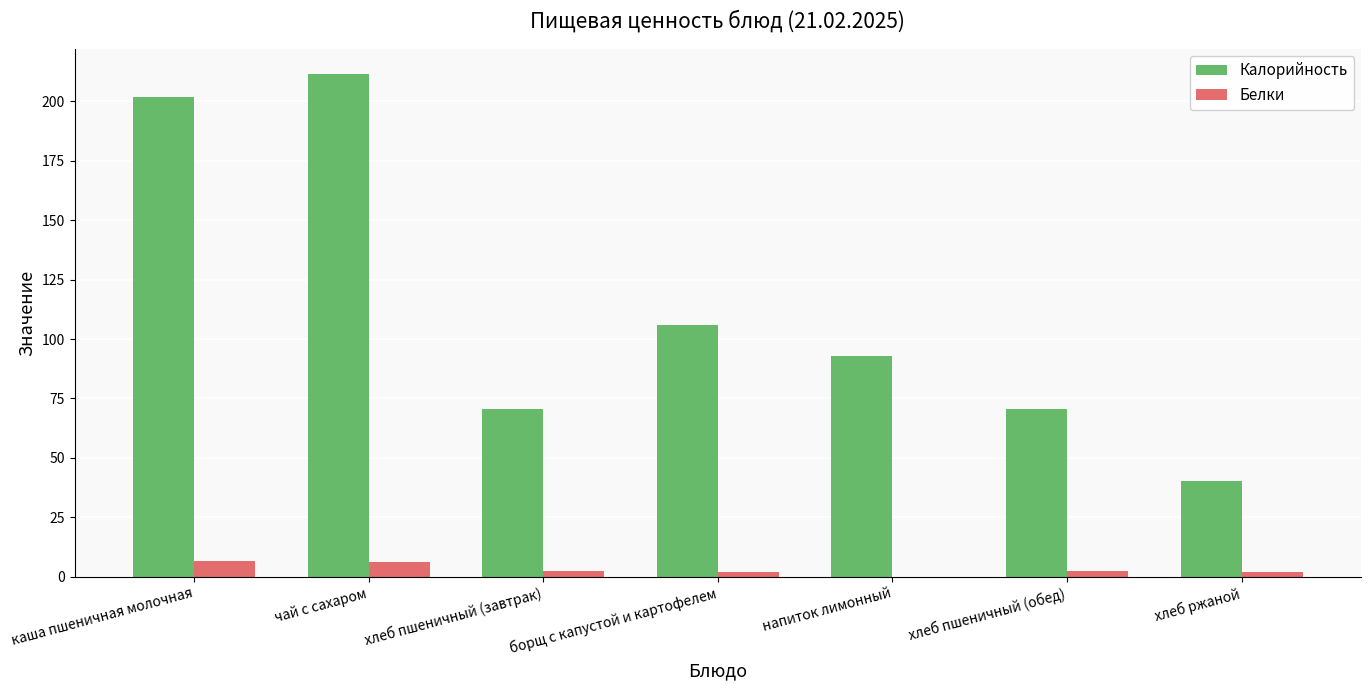

Count the number of data series in this chart.

2